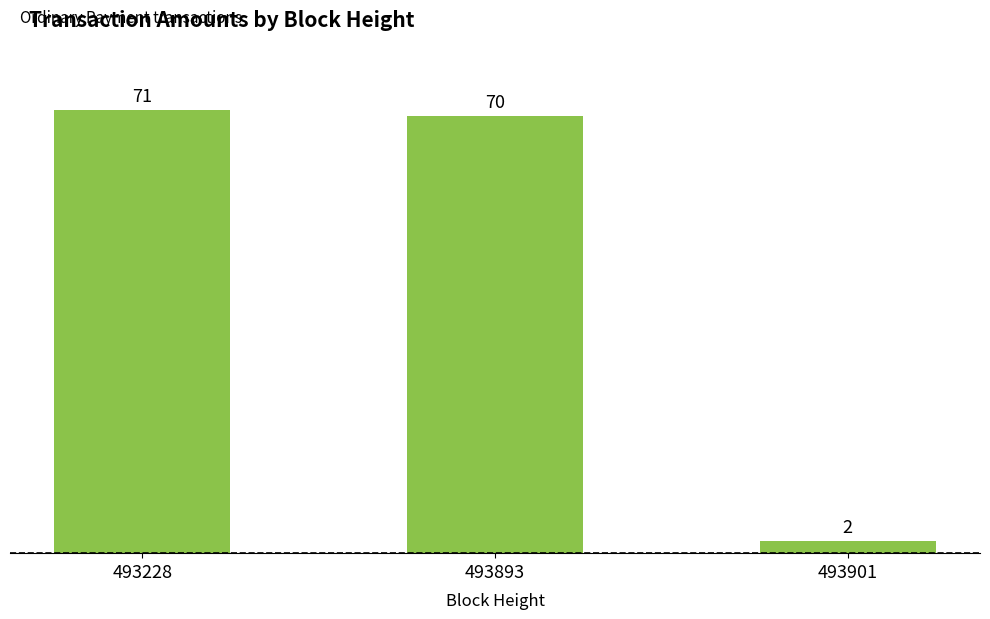

Where does the data first go above 70?

493228